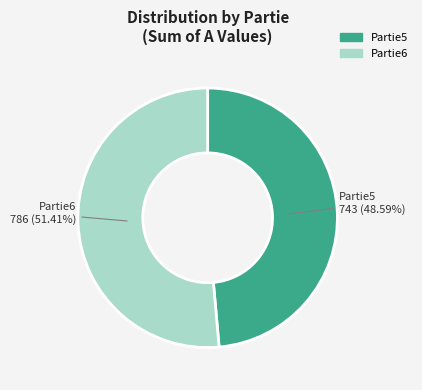

Approximately how many times larger is the value at Partie5 compared to Partie6?

0.9